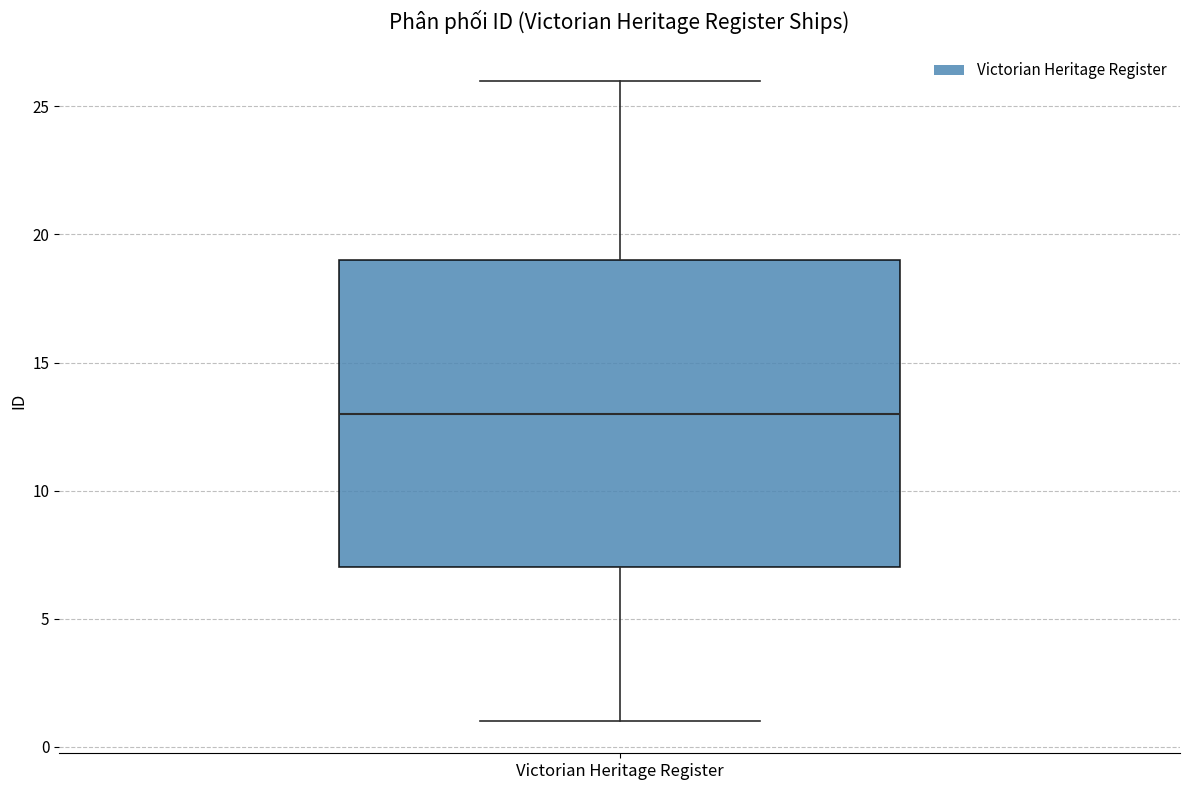

Read this box plot against the y-axis: the position of the median line, the range covered by the box, and the ends of both whiskers. The values are not printed on the chart, so give them approximately, as read against the axis.

median 13, box 7 to 19, whiskers 1 to 26